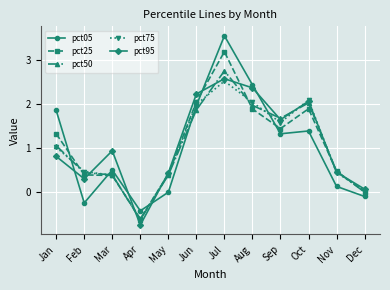

At Jul, list the series in order from largest to smallest.

pct05, pct25, pct50, pct95, pct75